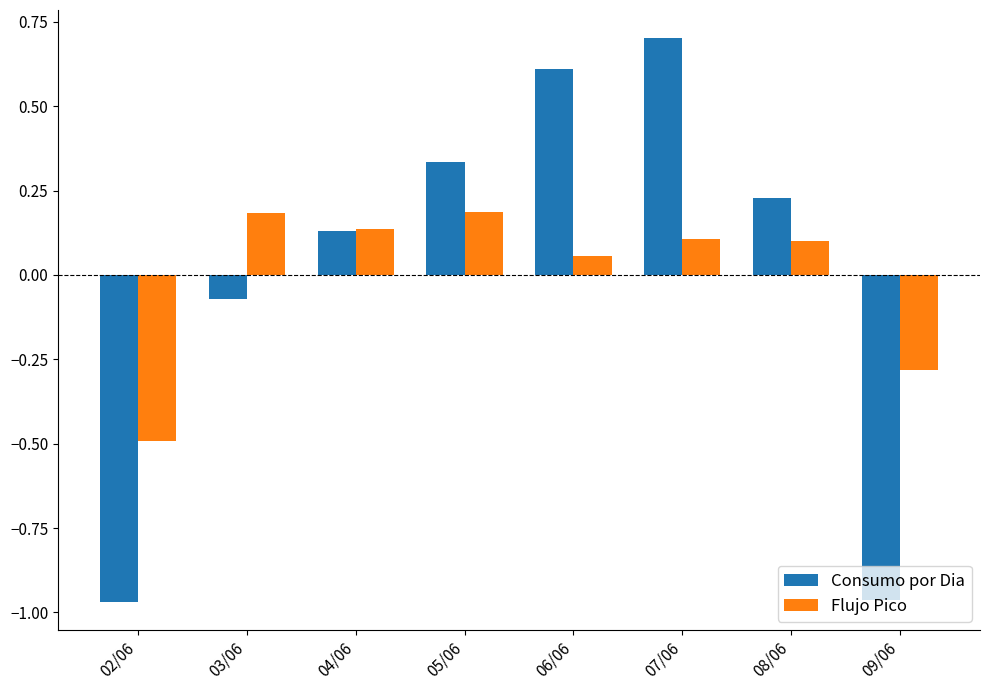

What is the difference between the Consumo por Dia values at 08/06 and 06/06?

0.4